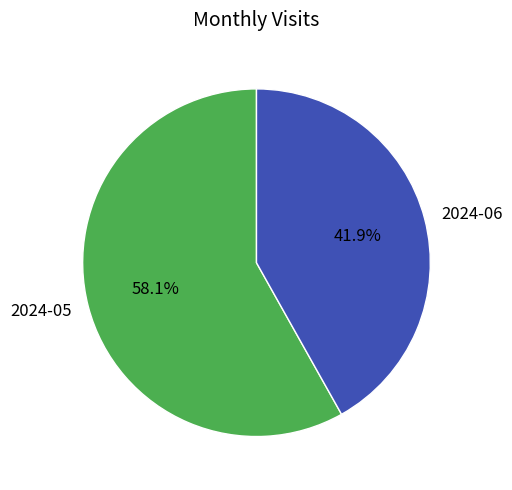

Which category has the biggest portion of the pie?

2024-05